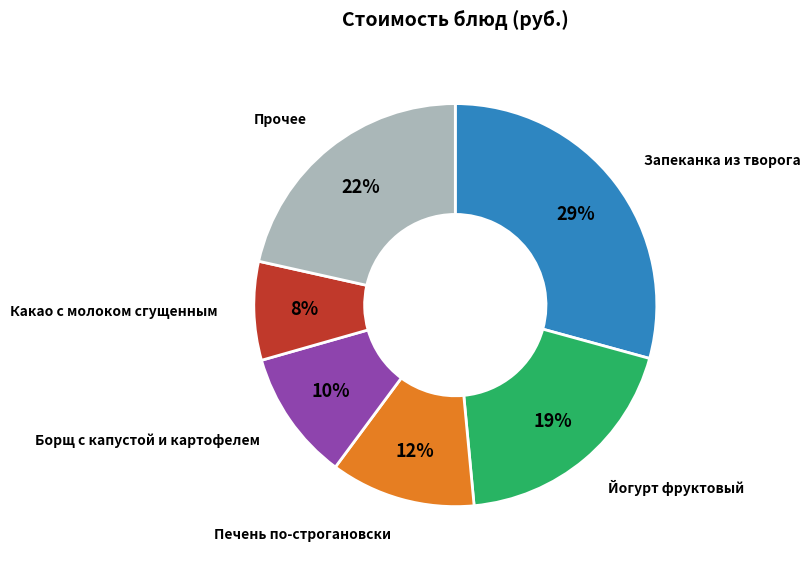

To the nearest percent, what is the average slice percentage?

17%